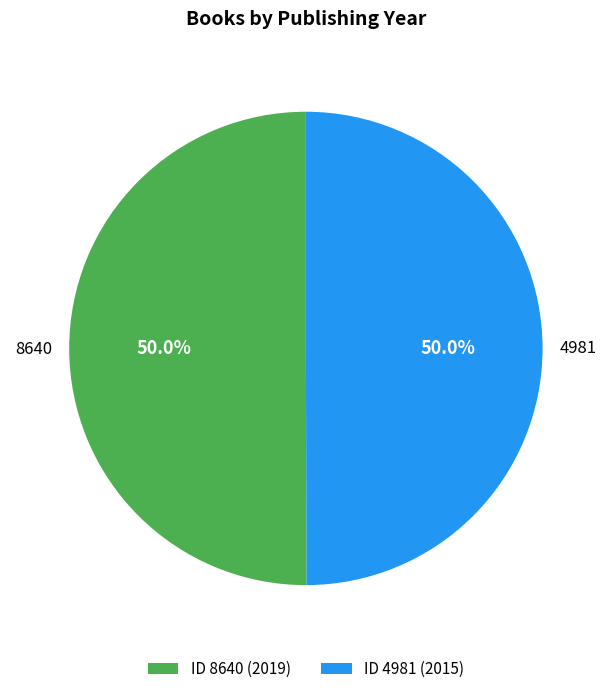

The 4981 slice represents 50% of the pie. True or false?

True